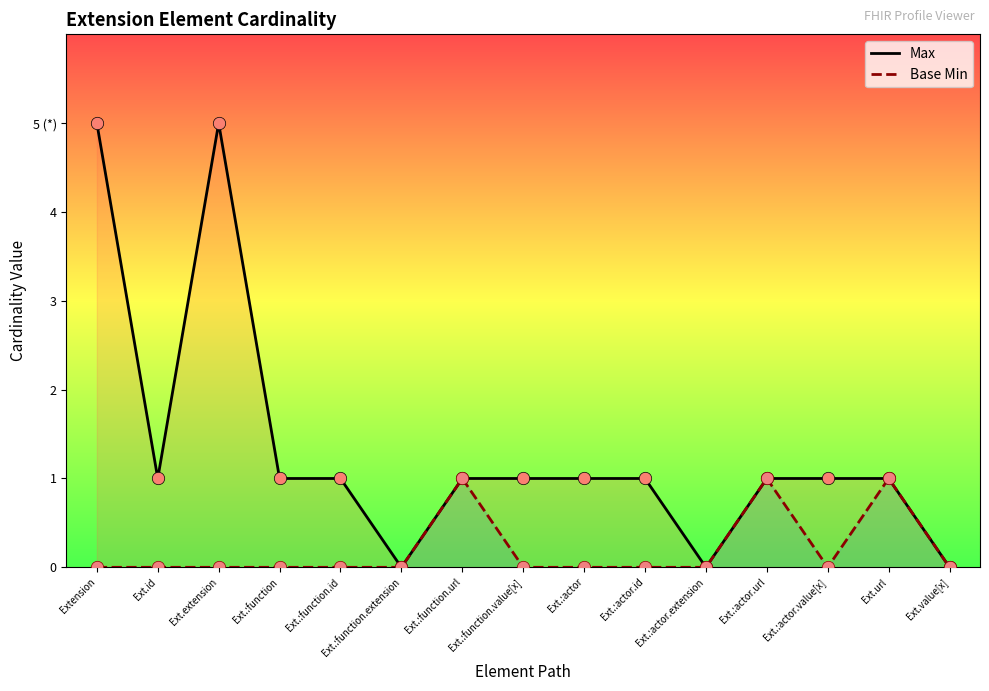

At which category is the sum across all series the highest?

Extension